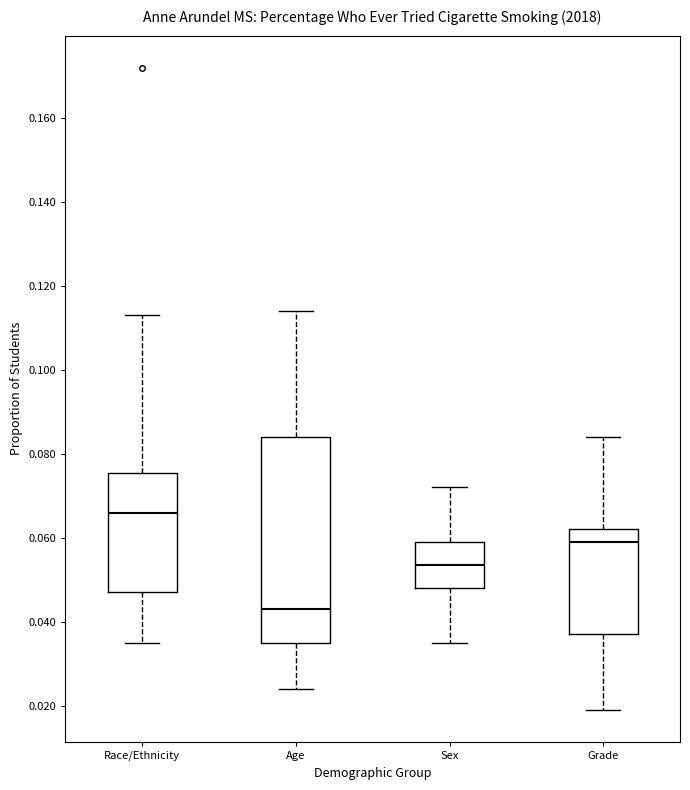

Reading left to right, read every box against the y-axis: the position of its median line, the range the box covers, and the ends of its whiskers. The values are not printed on the chart, so give them approximately, as read against the axis.

Race/Ethnicity: median 0.066, box 0.048 to 0.076, whiskers 0.036 to 0.114
Age: median 0.044, box 0.036 to 0.084, whiskers 0.024 to 0.114
Sex: median 0.054, box 0.048 to 0.060, whiskers 0.036 to 0.072
Grade: median 0.060, box 0.038 to 0.062, whiskers 0.020 to 0.084